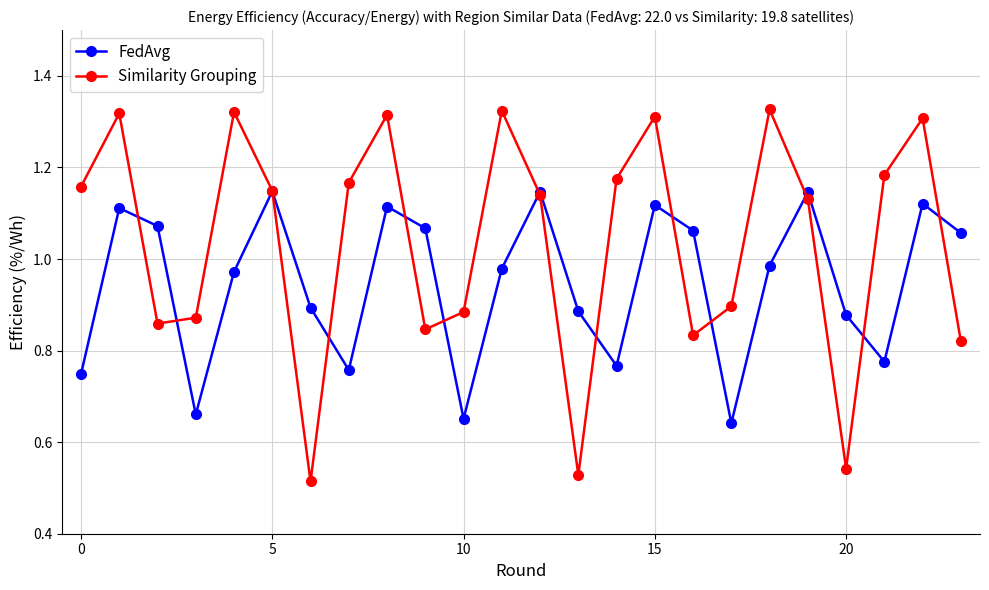

Which series has the largest range (max minus min)?

Similarity Grouping